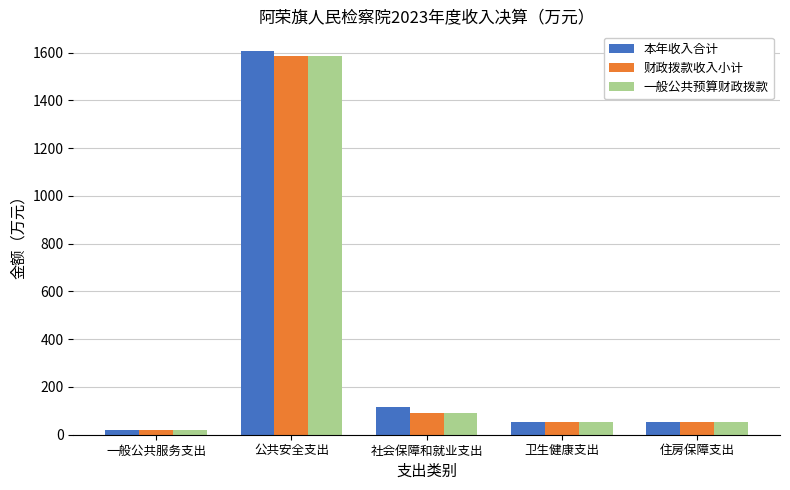

What is the label of the 5th bar from the left?

住房保障支出